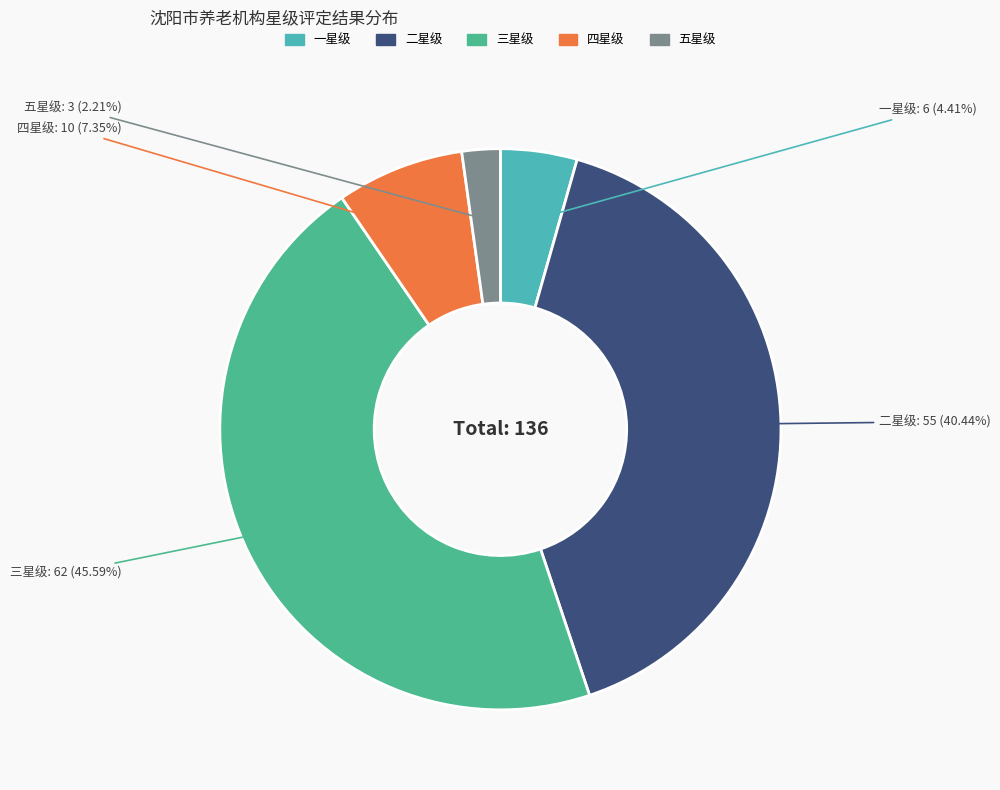

How many segments does this pie chart have?

5